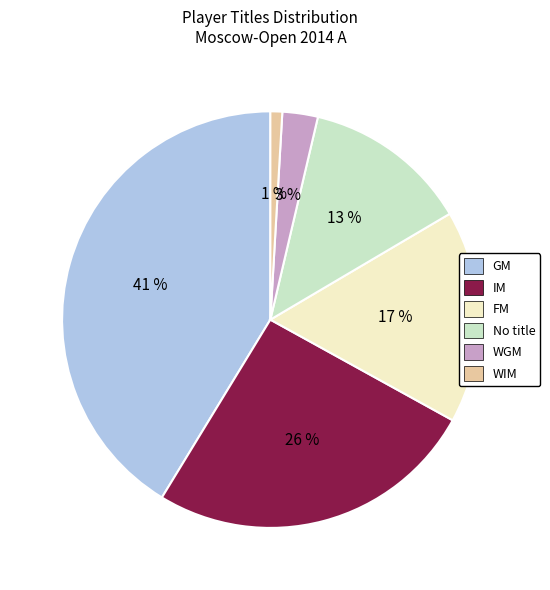

Does WGM account for over 50% of the chart?

No